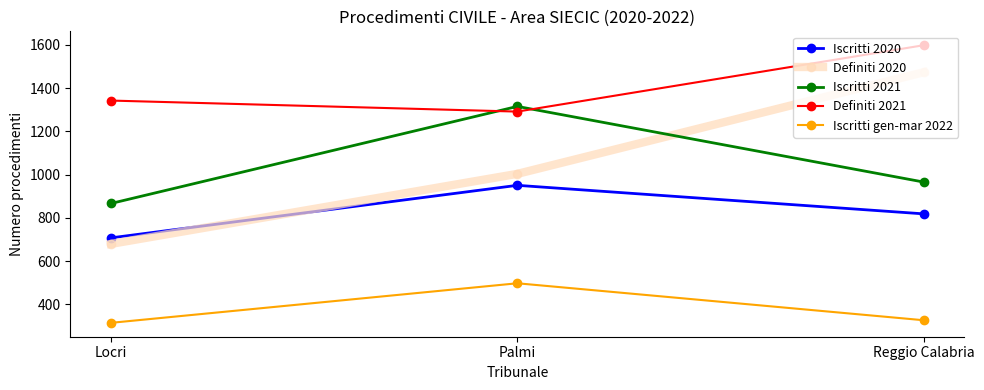

How many Iscritti 2021 values are between 866 and 1315?

3